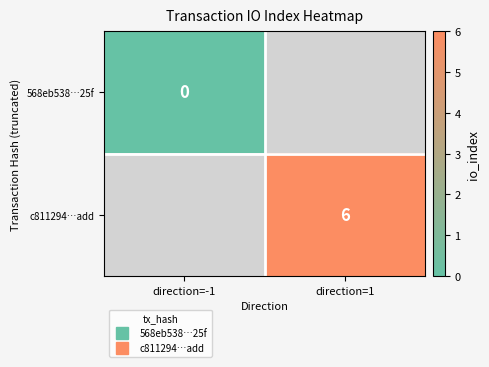

What is the greatest value displayed?

6.0